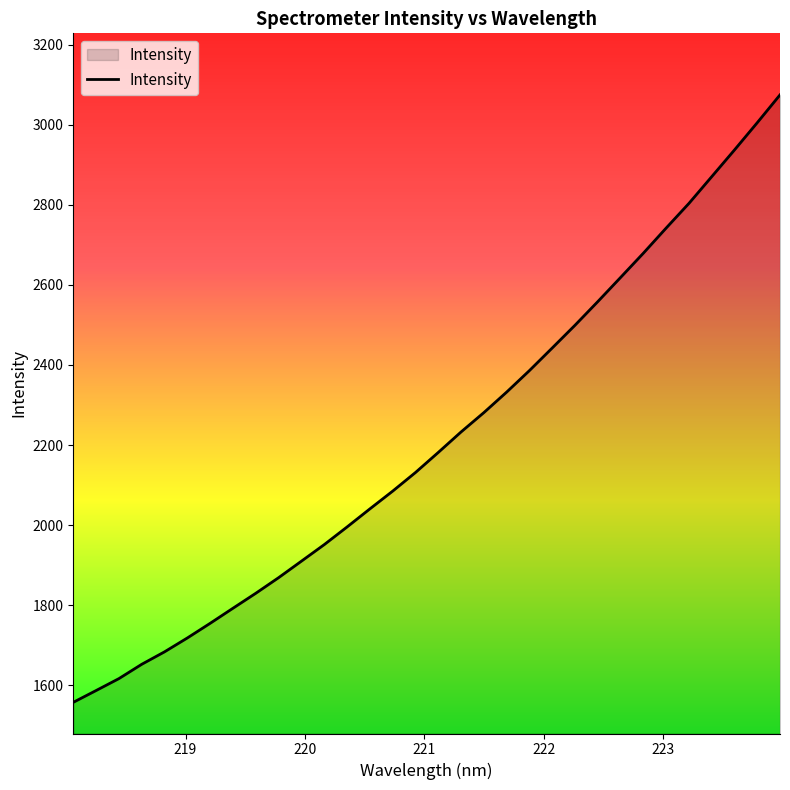

What is the minimum value shown in the chart?

1557.2